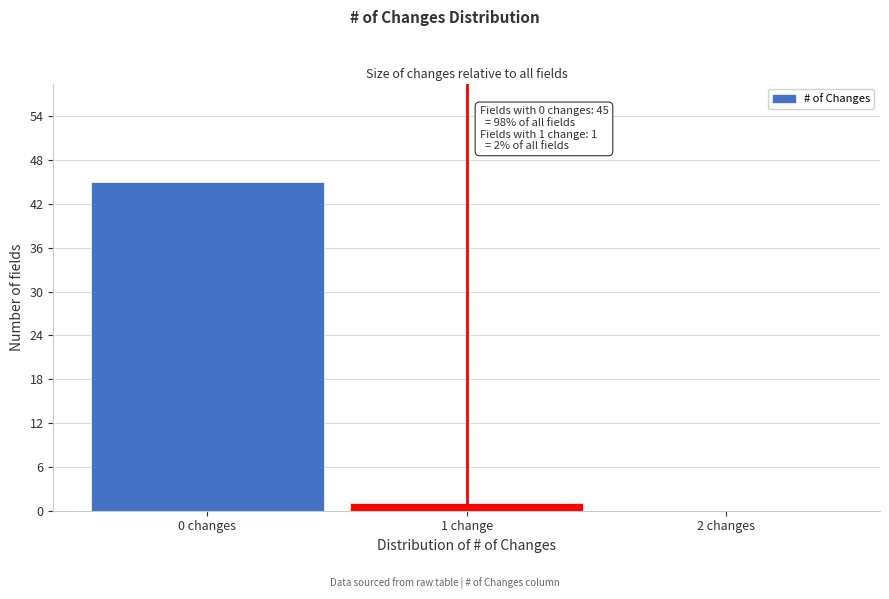

Reading left to right, what are all the values shown in this chart?

0 changes=45	1 change=1	2 changes=0